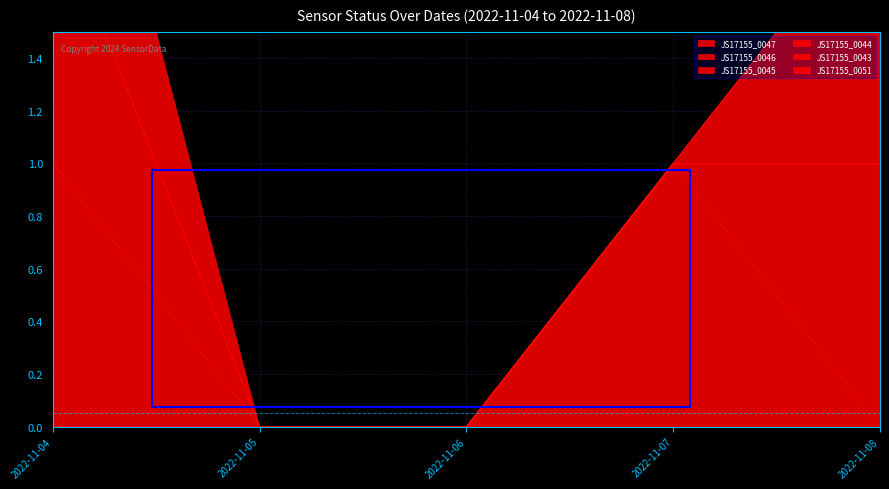

Reading left to right, extract all data points from this chart.

JS17155_0047: 2022-11-04=0	2022-11-05=0	2022-11-06=0	2022-11-07=1	2022-11-08=0
JS17155_0046: 2022-11-04=0	2022-11-05=0	2022-11-06=0	2022-11-07=0	2022-11-08=1
JS17155_0045: 2022-11-04=1	2022-11-05=0	2022-11-06=0	2022-11-07=0	2022-11-08=0
JS17155_0044: 2022-11-04=1	2022-11-05=0	2022-11-06=0	2022-11-07=0	2022-11-08=0
JS17155_0043: 2022-11-04=0	2022-11-05=0	2022-11-06=0	2022-11-07=0	2022-11-08=1
JS17155_0051: 2022-11-04=1	2022-11-05=0	2022-11-06=0	2022-11-07=0	2022-11-08=0